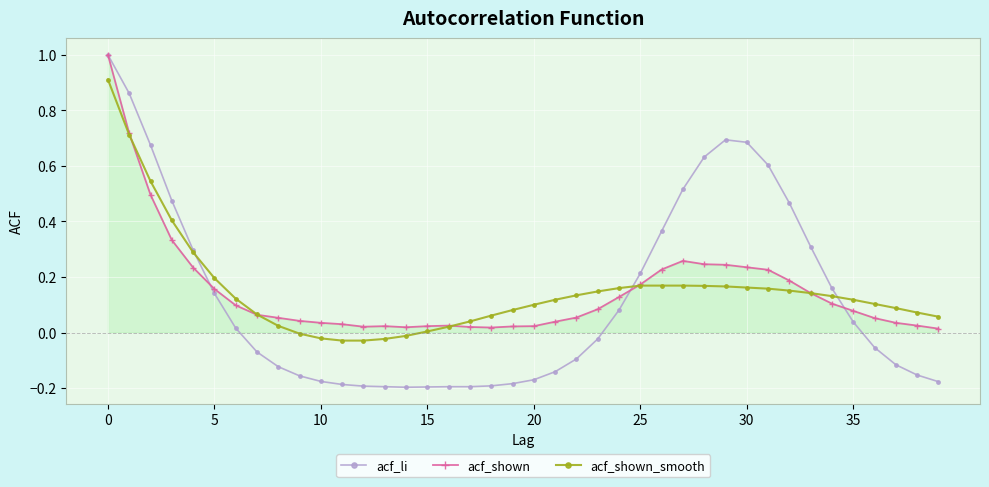

True or false: acf_shown has more than 2 interior local peaks.

True